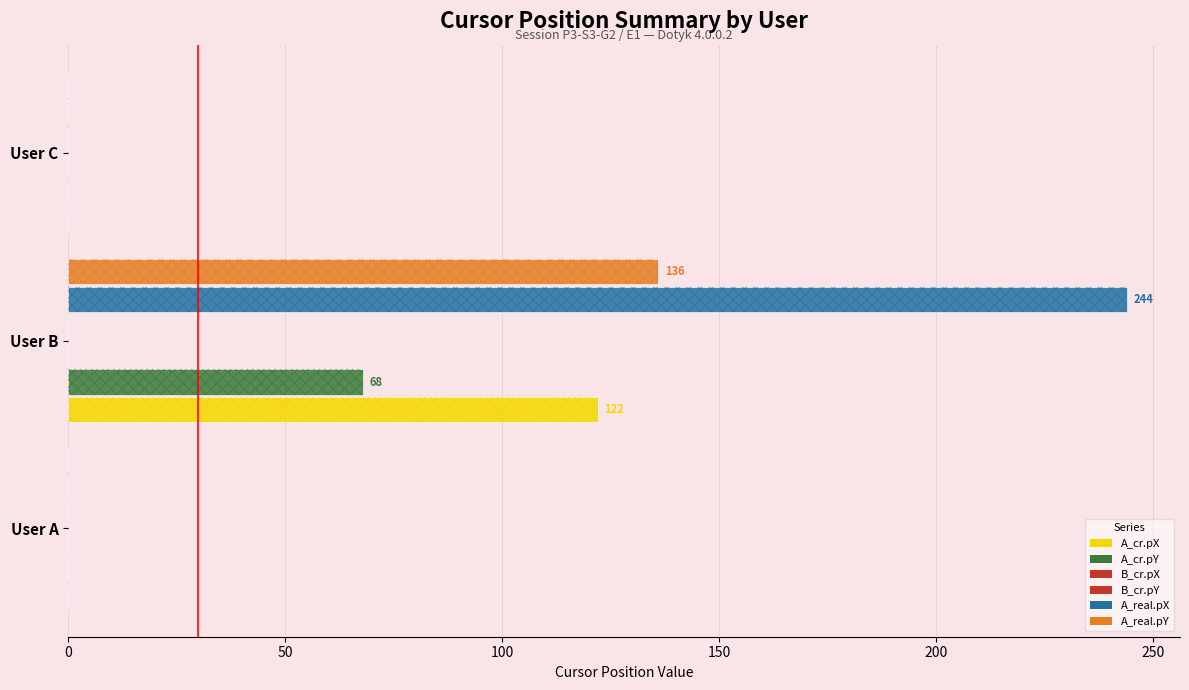

Which has a higher value, User C or User A?

User C